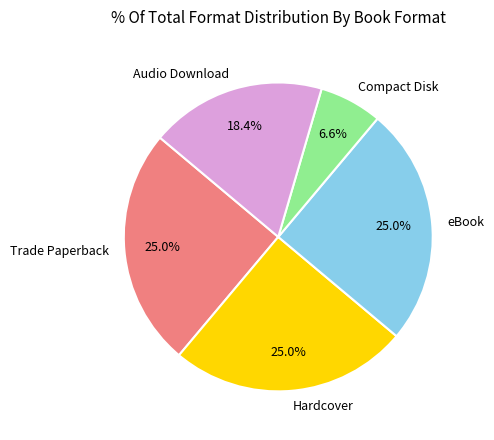

To the nearest percent, what is the average slice percentage?

20%